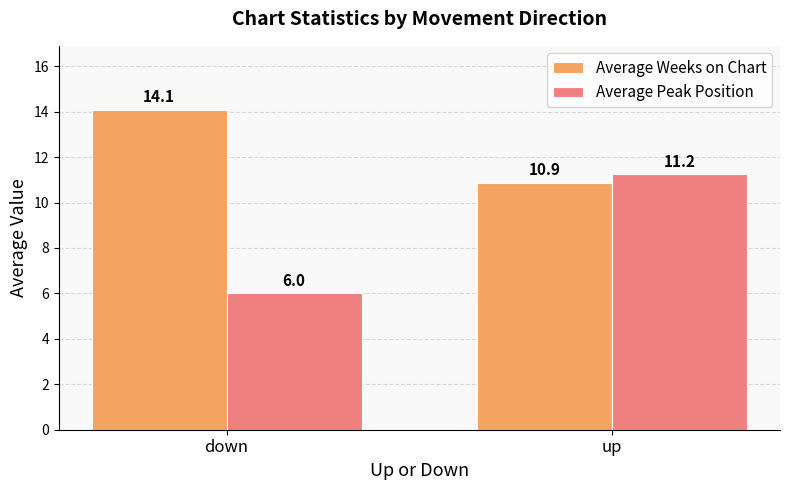

What is the highest value of the Average Weeks on Chart series?

14.1